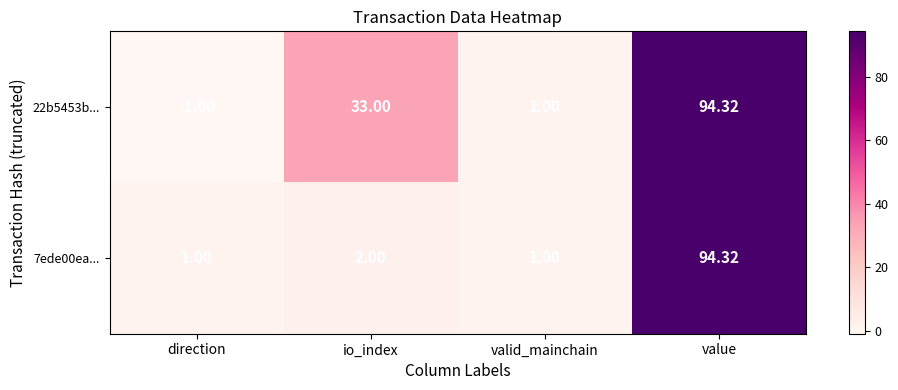

Which label corresponds to the largest value in the chart?

value